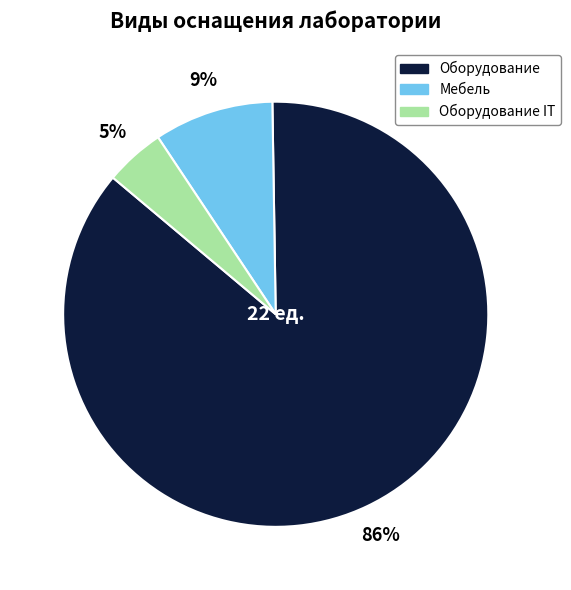

Does any single category account for the majority?

Yes